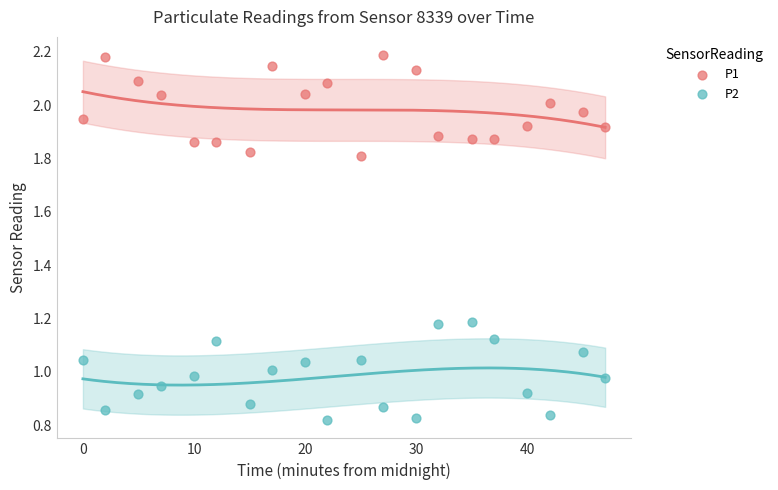

Which series contains the highest Y value?

P1